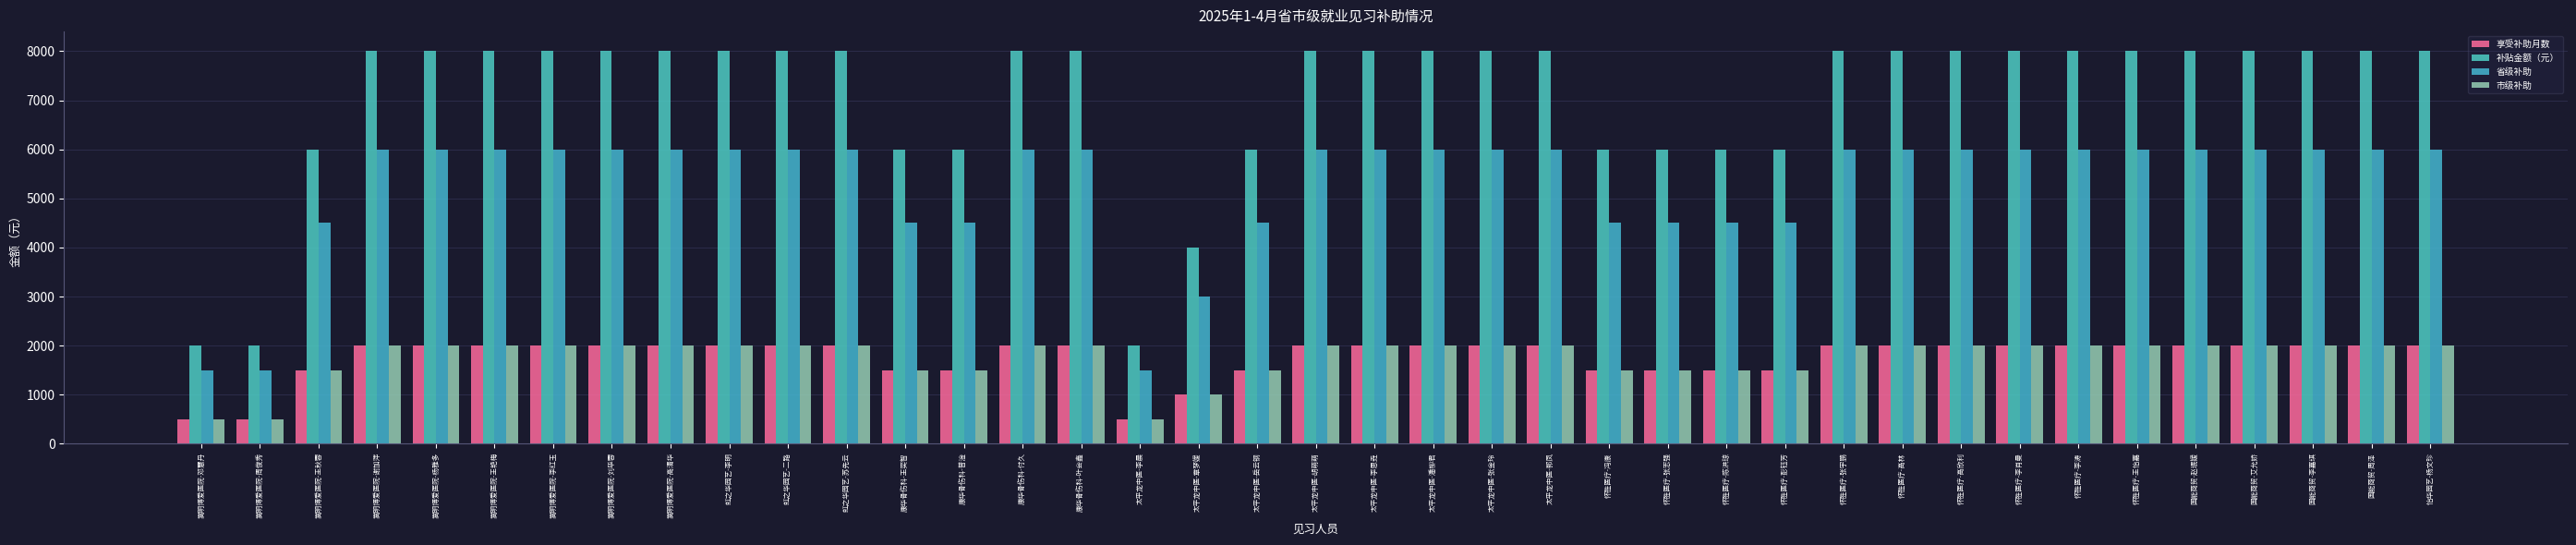

Where is 省级补助 nearest to the value 3750?

嵩明博爱医院-王秋蓉